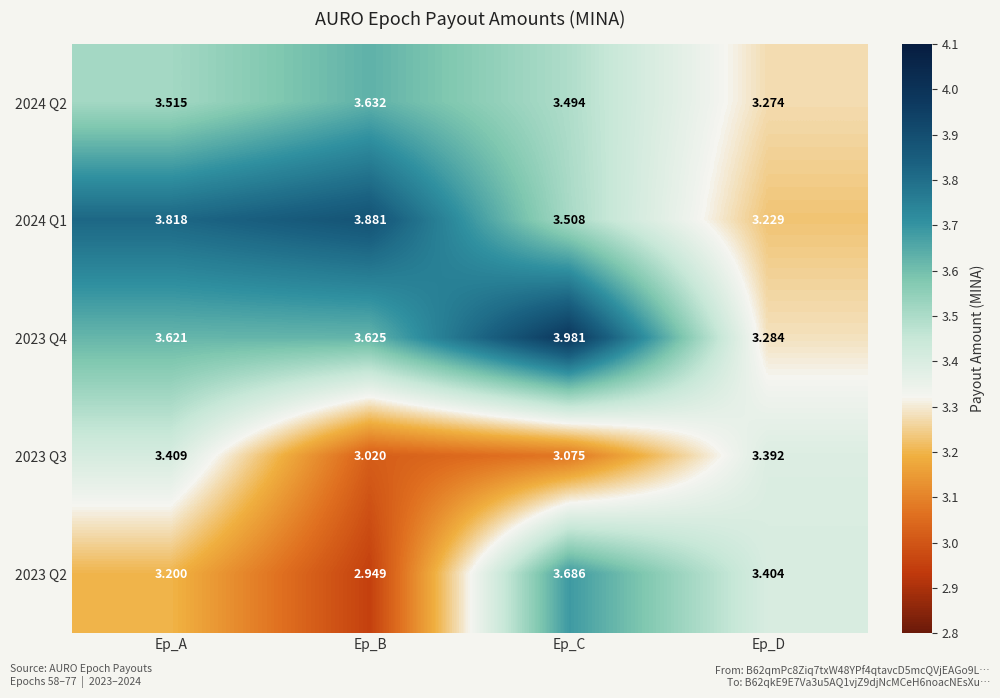

At which category is the sum across all series the highest?

Ep_C